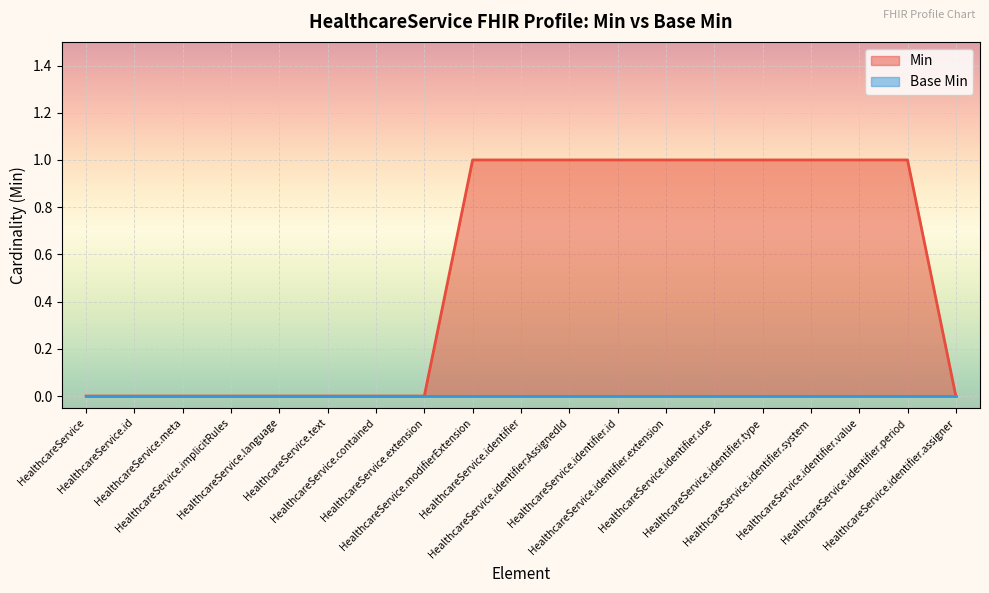

How many categories are shown in the chart?

19